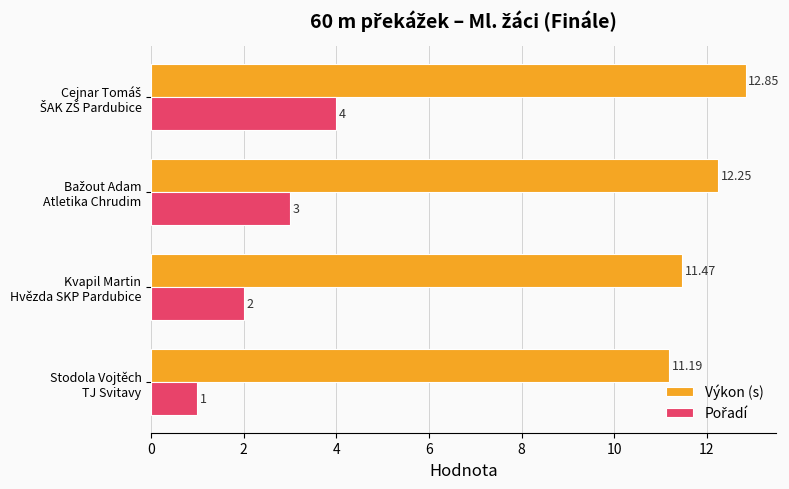

Which series has the largest total across all categories?

Výkon (s)